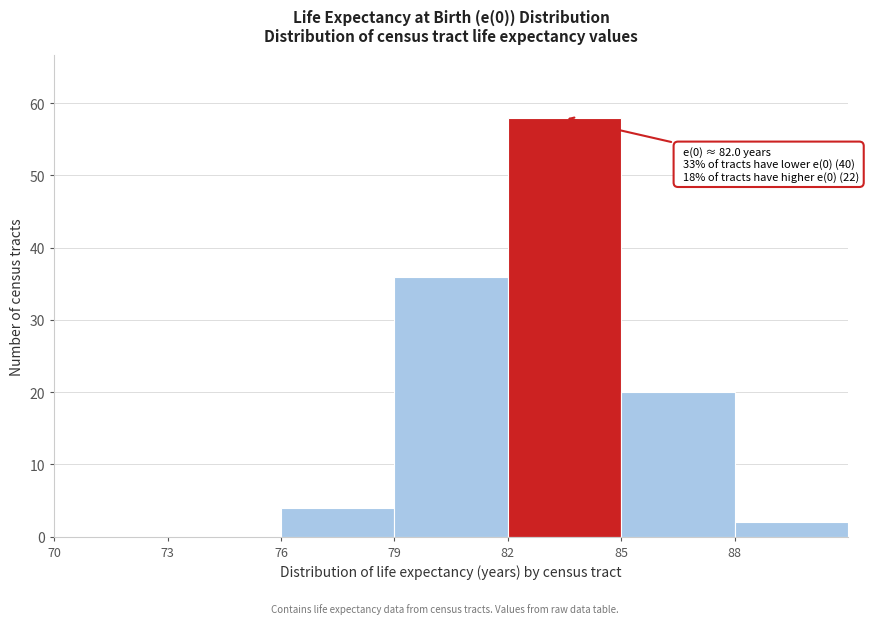

Over which range of the x-axis is the bar tallest?

82 to 85